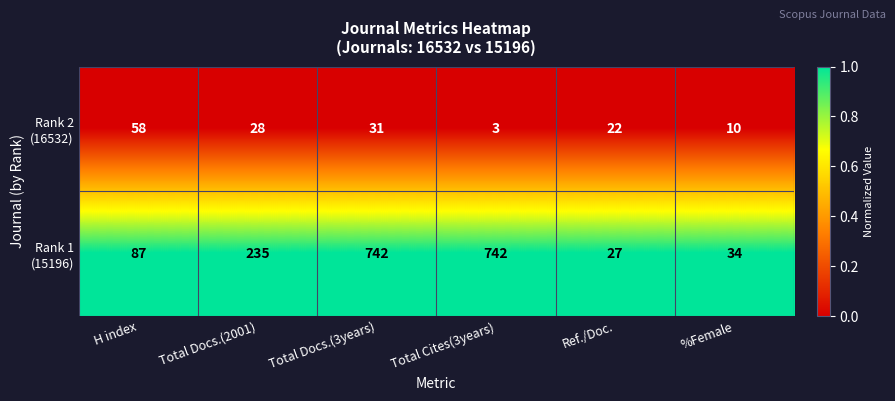

What is the total value across all series at Total Docs.(2001)?

263